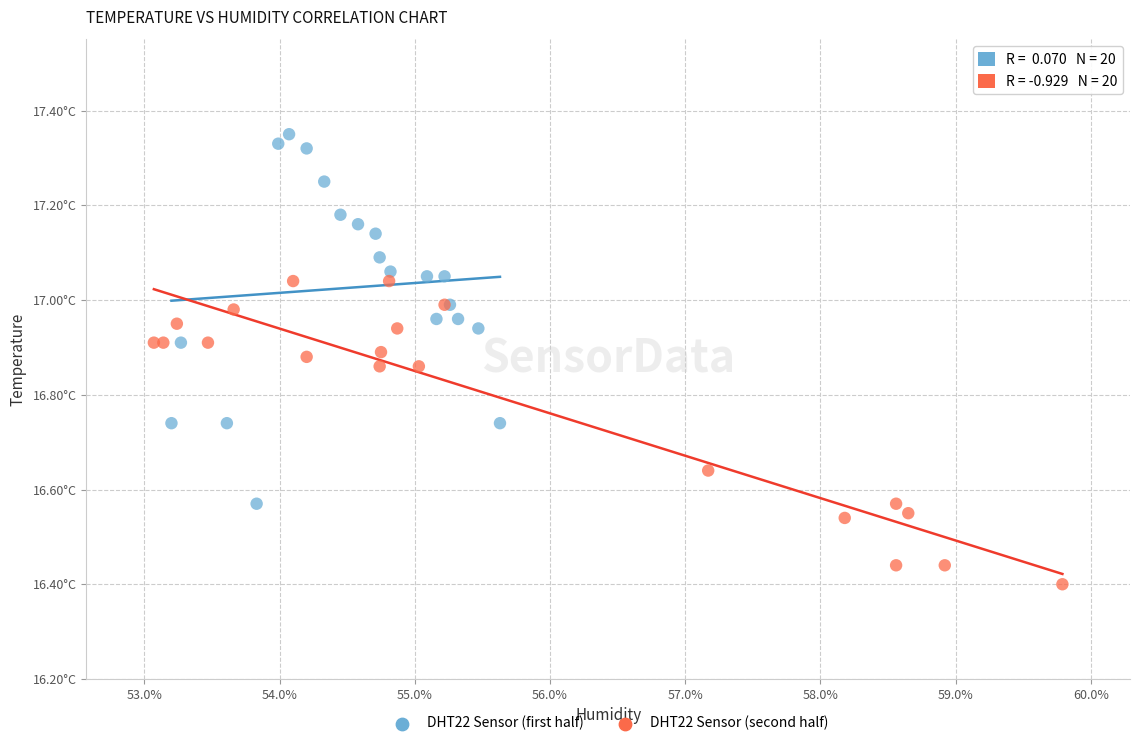

Which series reaches the minimum Y coordinate?

DHT22 Sensor (second half)